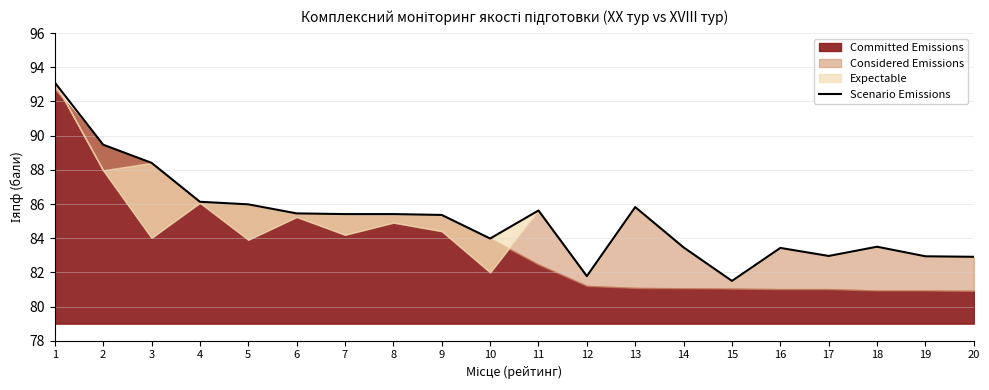

What is the ratio of the value at 16 to the value at 5?

1.0